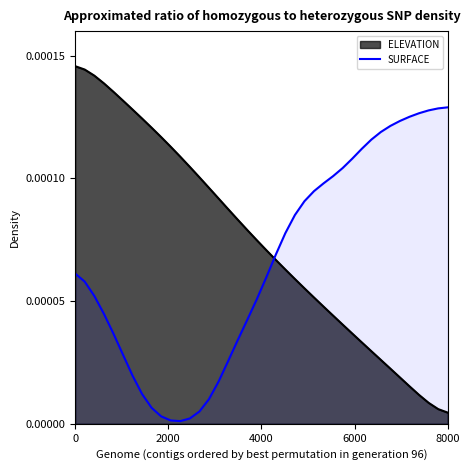

Which series has the largest total across all categories?

ELEVATION